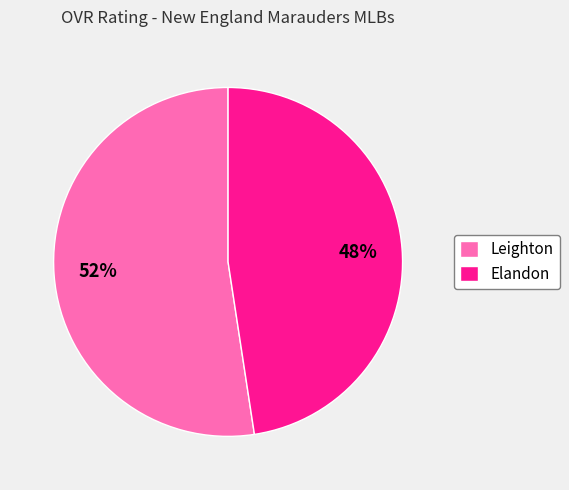

Which category accounts for the majority?

Leighton